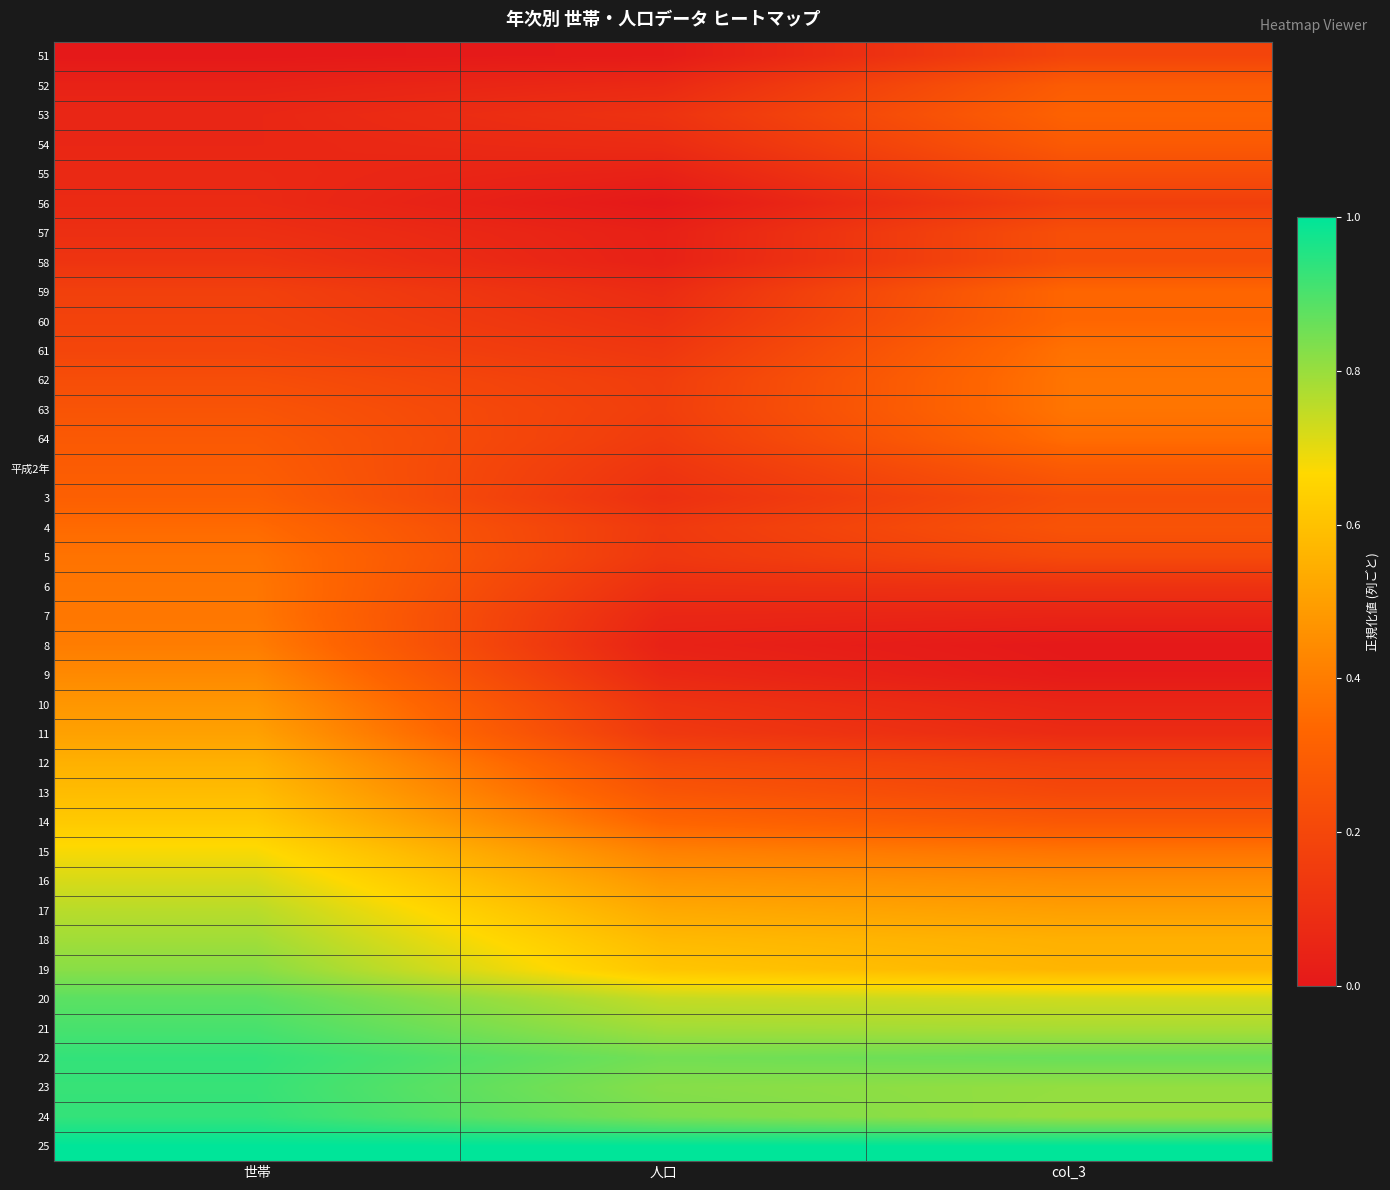

What is the spread (max minus min) of values at 世帯?

1.0